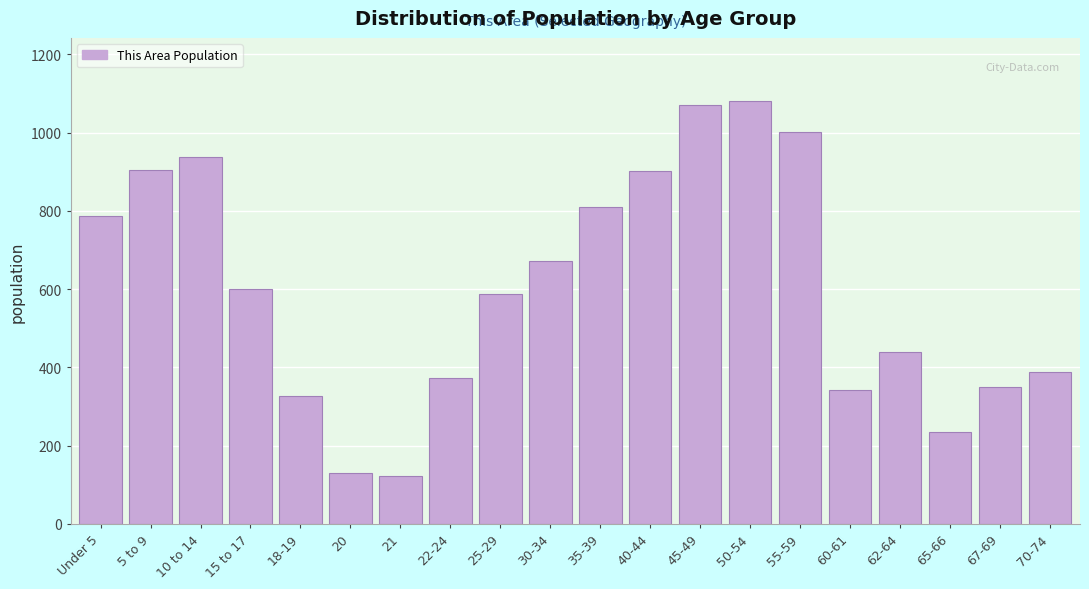

What is the smallest value displayed?

123